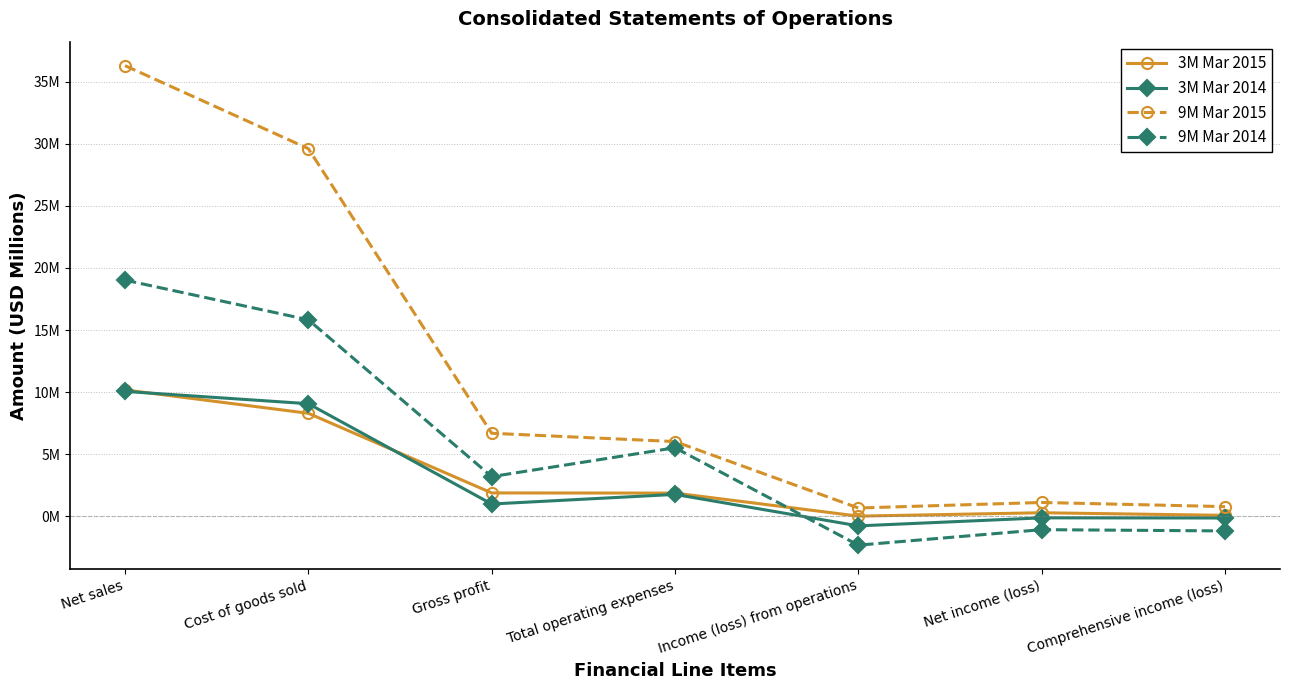

Which series ends up on top after the final intersection of 9M Mar 2014 and 3M Mar 2015?

3M Mar 2015